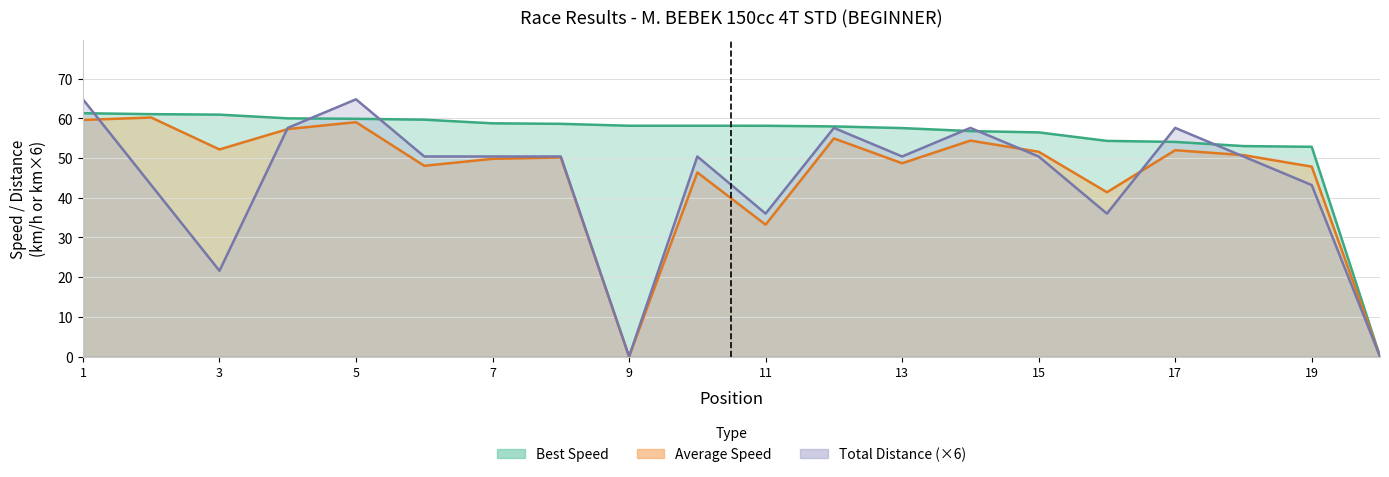

True or false: Total Laps has a value of 113.0 at 5.

False